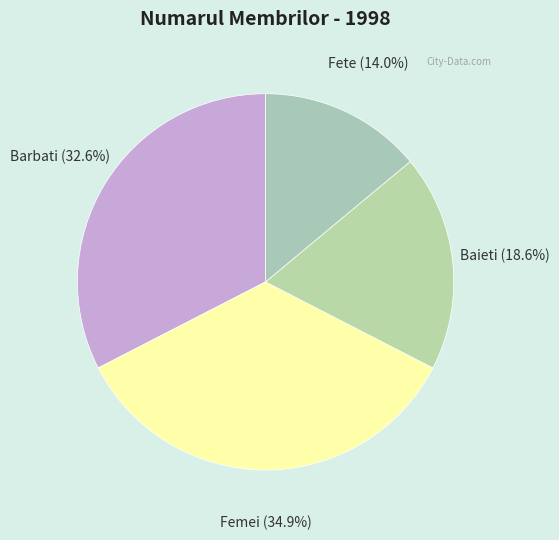

To the nearest percent, what portion does Baieti represent?

19%